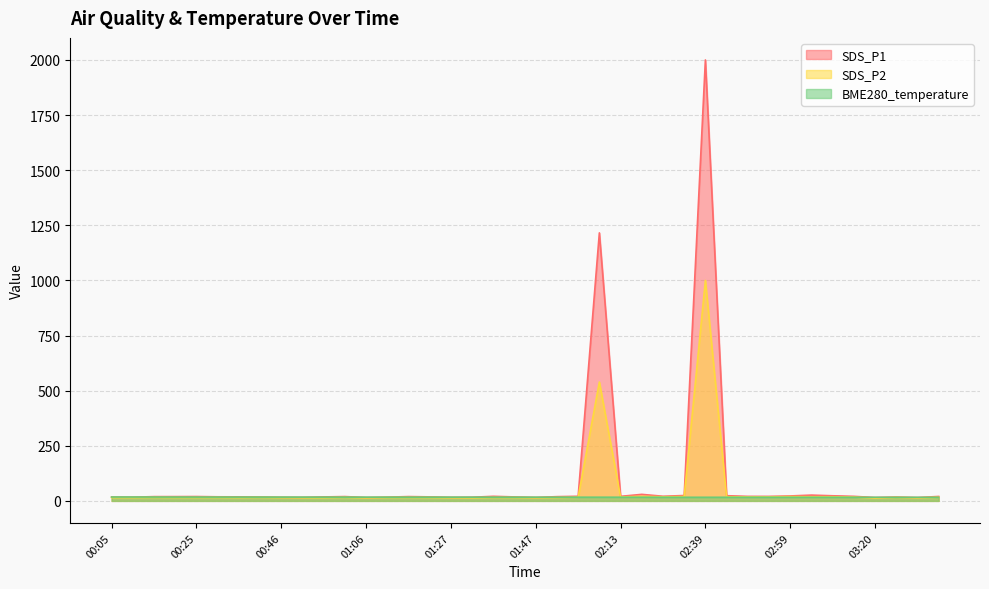

At which category does BME280_temperature reach its first local peak?

01:11